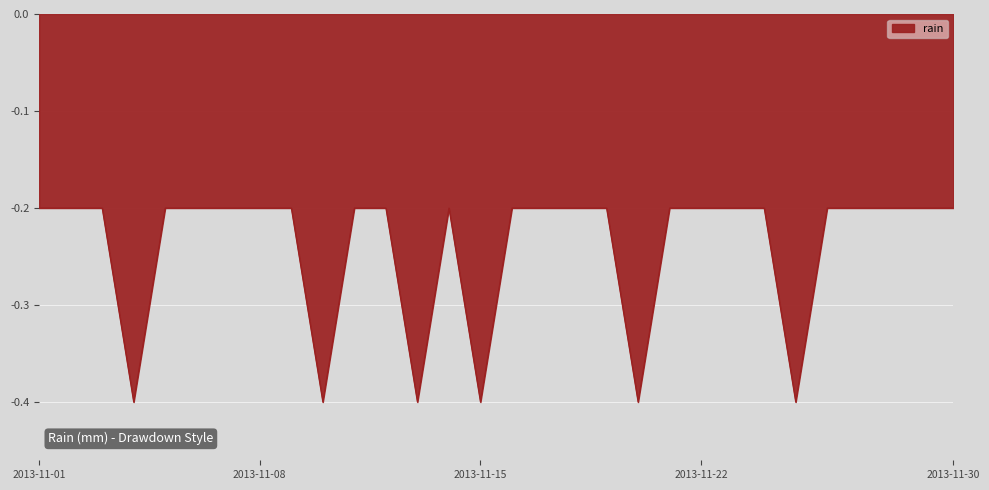

What is the smallest value displayed?

-0.4